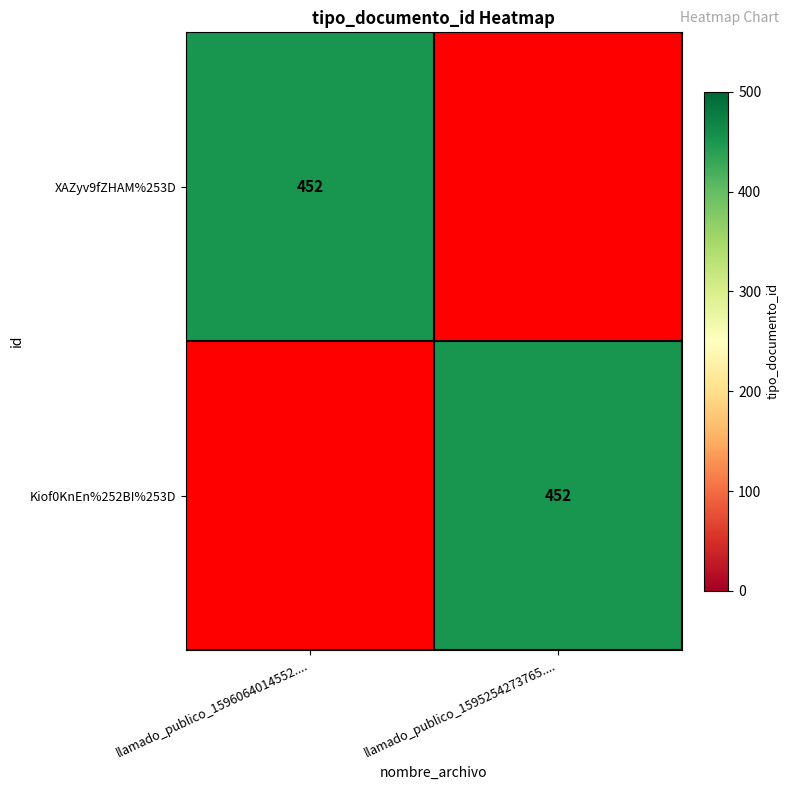

True or false: XAZyv9fZHAM%253D has a value of 286 at llamado_publico_1596064014552.....

False